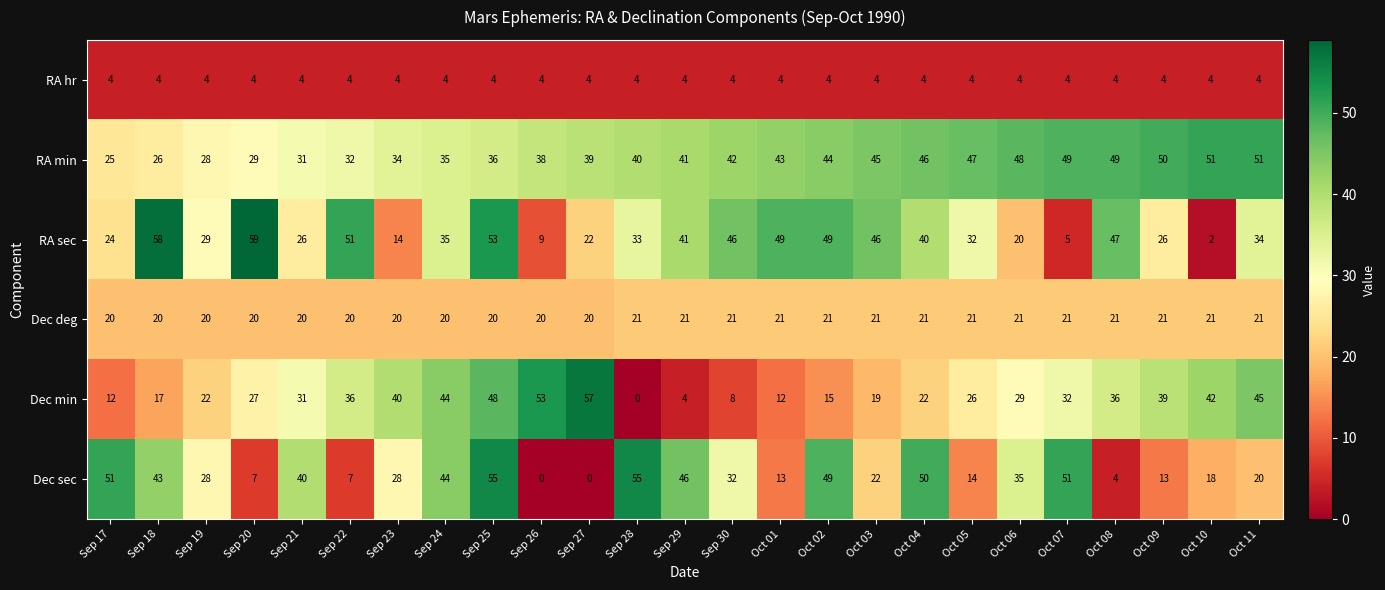

What is the total value across all series at Sep 30?

153